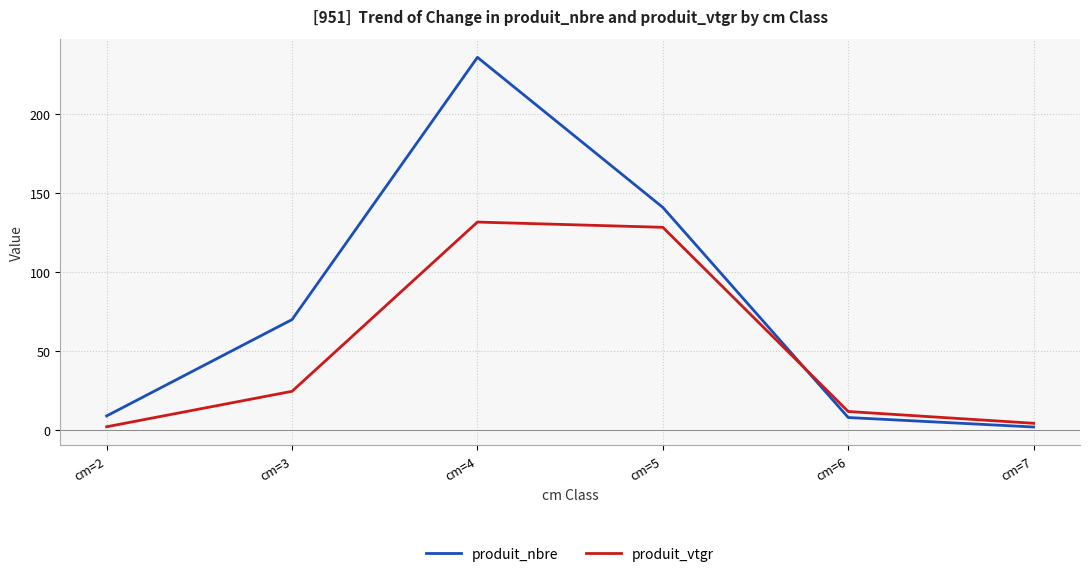

What is the difference between the highest and lowest values at cm=6?

3.8